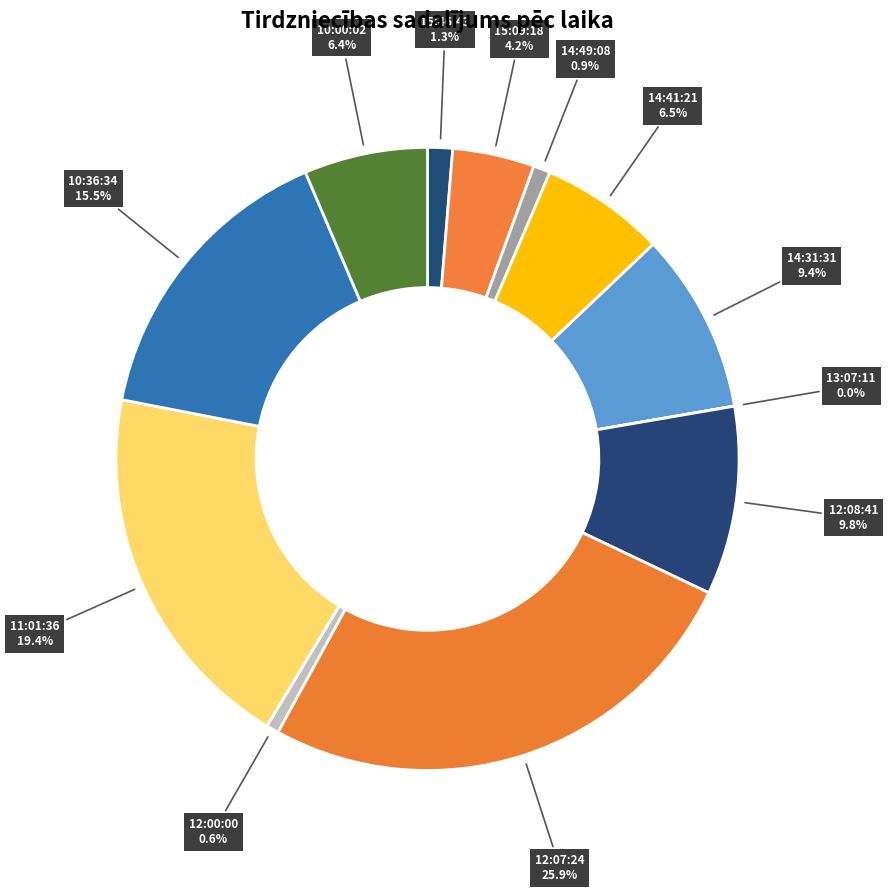

Does any single category account for the majority?

No